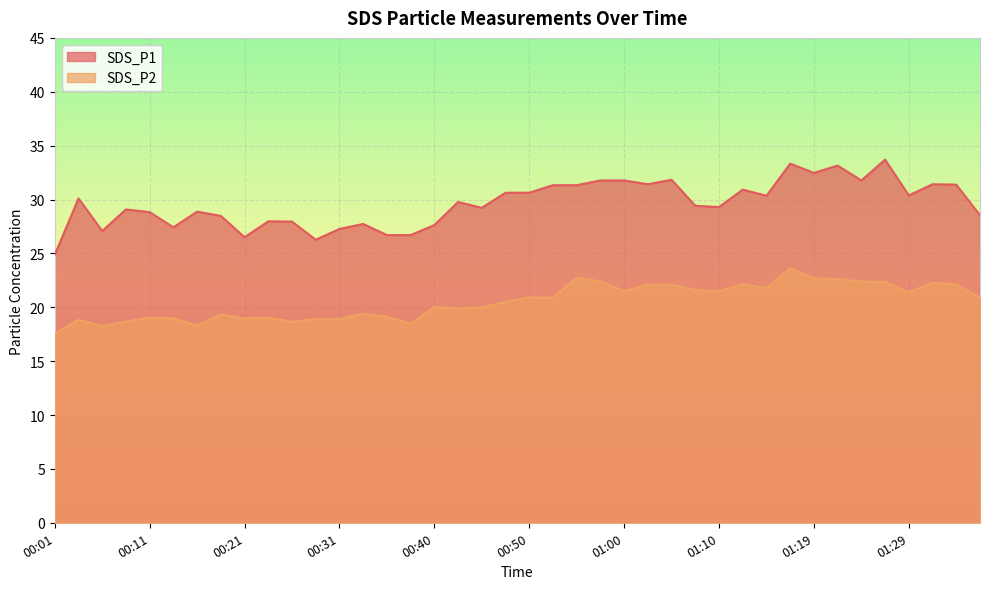

Reading right to left, what are all the values shown in this chart?

SDS_P1: 01:36=28.5	01:34=31.4	01:32=31.4	01:29=30.4	01:27=33.7	01:24=31.8	01:22=33.1	01:19=32.5	01:17=33.3	01:15=30.4	01:12=30.9	01:10=29.3	01:07=29.4	01:05=31.8	01:02=31.4	01:00=31.8	00:57=31.8	00:55=31.3	00:53=31.3	00:50=30.6	00:48=30.6	00:45=29.2	00:43=29.8	00:40=27.6	00:38=26.7	00:36=26.7	00:33=27.7	00:31=27.3	00:28=26.3	00:26=27.9	00:23=28.0	00:21=26.5	00:18=28.5	00:16=28.9	00:14=27.4	00:11=28.8	00:09=29.1	00:06=27.1	00:04=30.1	00:01=24.9
SDS_P2: 01:36=20.9	01:34=22.1	01:32=22.3	01:29=21.4	01:27=22.4	01:24=22.4	01:22=22.6	01:19=22.7	01:17=23.6	01:15=21.8	01:12=22.1	01:10=21.5	01:07=21.6	01:05=22.1	01:02=22.1	01:00=21.5	00:57=22.4	00:55=22.8	00:53=20.9	00:50=20.9	00:48=20.5	00:45=20.0	00:43=19.9	00:40=20.0	00:38=18.5	00:36=19.1	00:33=19.4	00:31=18.9	00:28=18.9	00:26=18.6	00:23=19.1	00:21=18.9	00:18=19.4	00:16=18.3	00:14=19.0	00:11=19.0	00:09=18.7	00:06=18.3	00:04=18.8	00:01=17.6